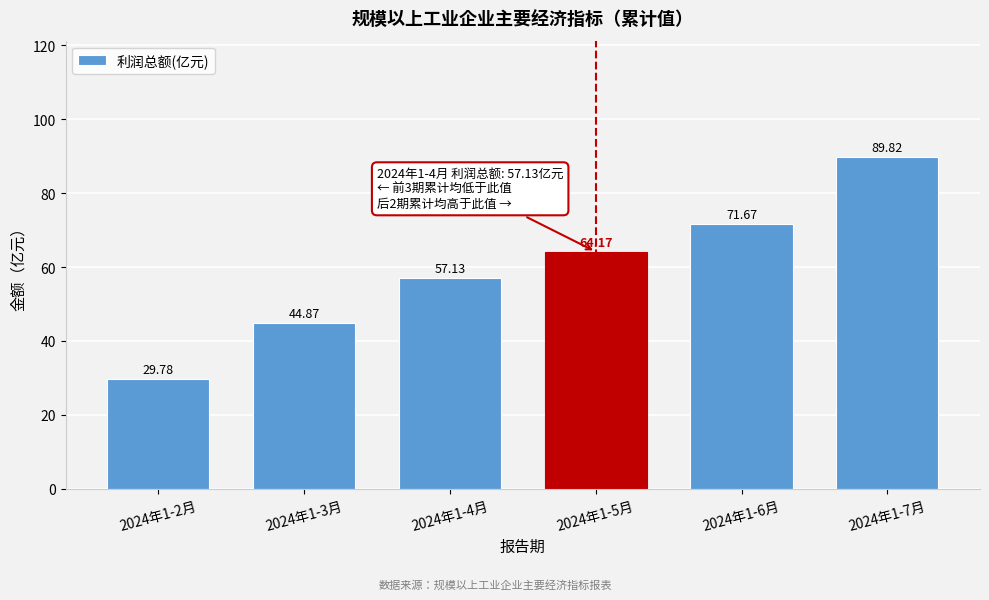

Rank the categories by value from highest to lowest.

2024年1-7月, 2024年1-6月, 2024年1-5月, 2024年1-4月, 2024年1-3月, 2024年1-2月